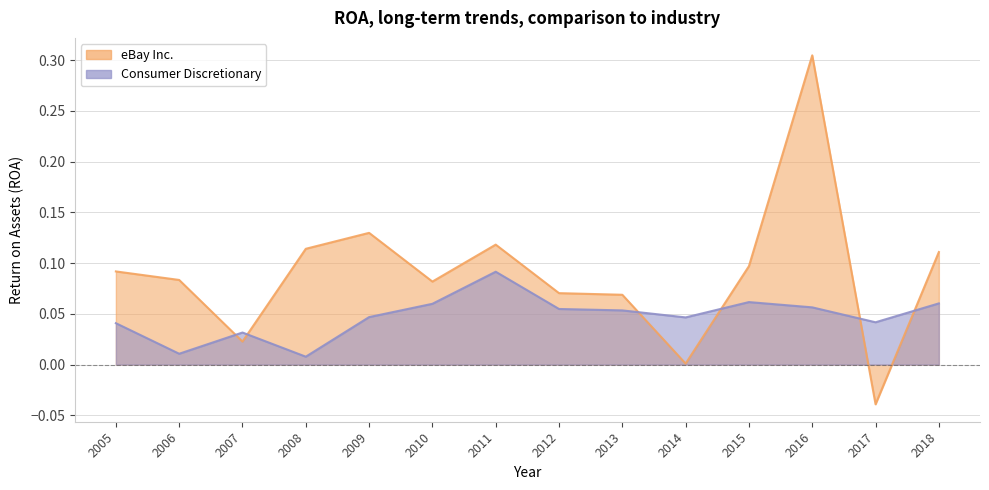

How many data points does each series have?

14